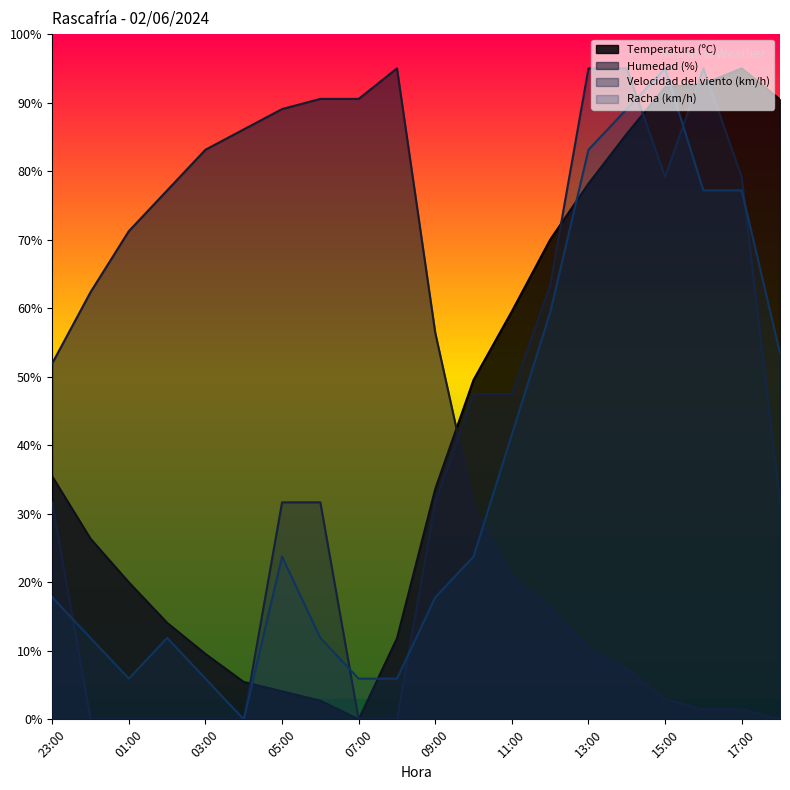

What is the total value across all series at 06:00?

136.8